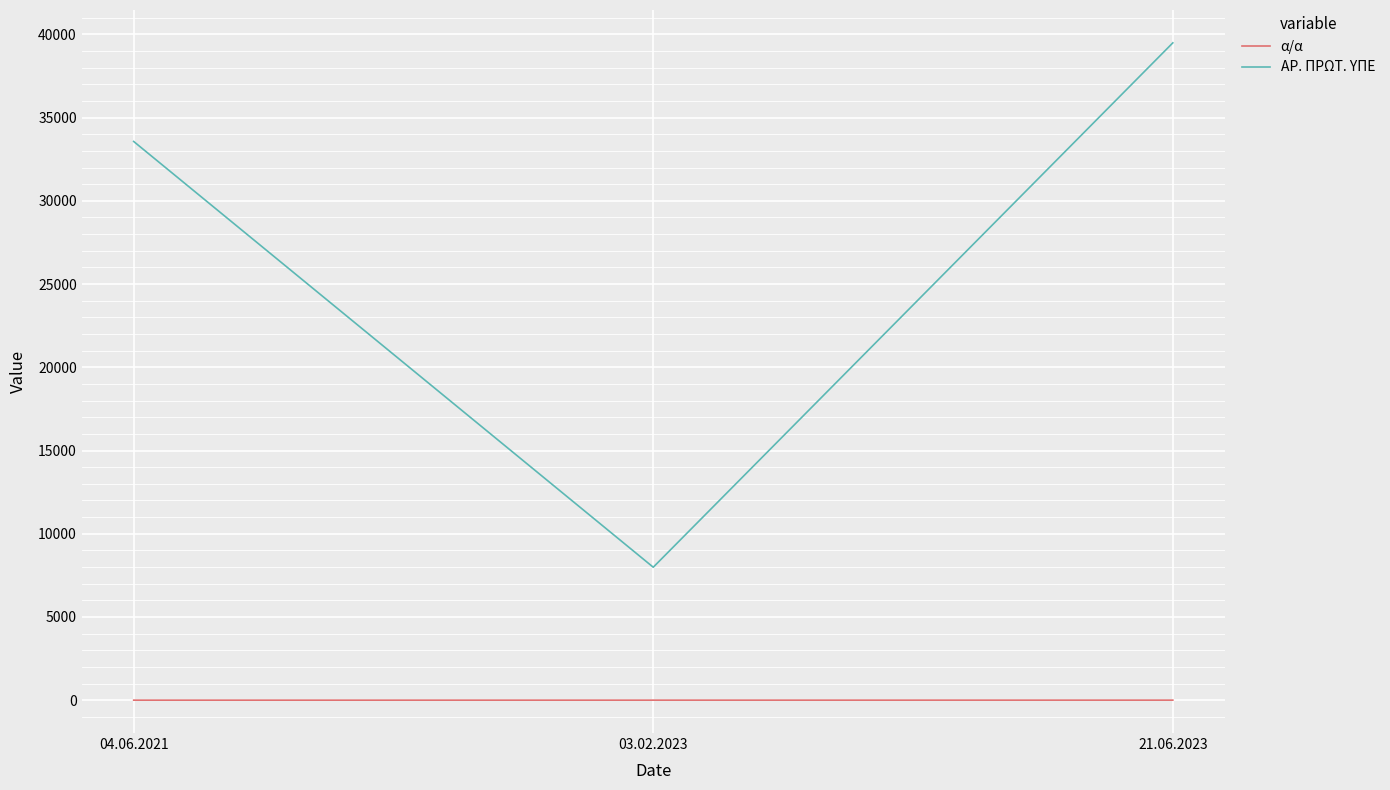

What is the difference between the maximum and second lowest values in the ΑΡ. ΠΡΩΤ. ΥΠΕ series?

5924